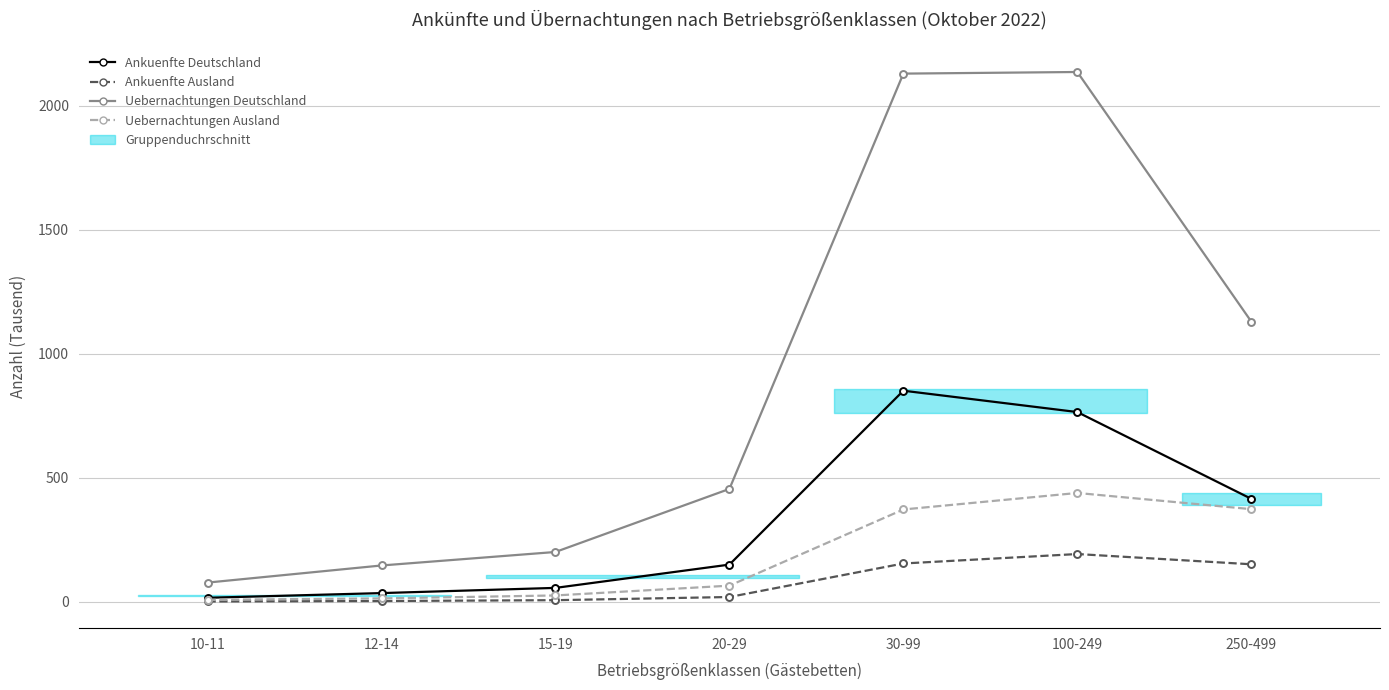

What is the total value across all series at 15-19?

289.0